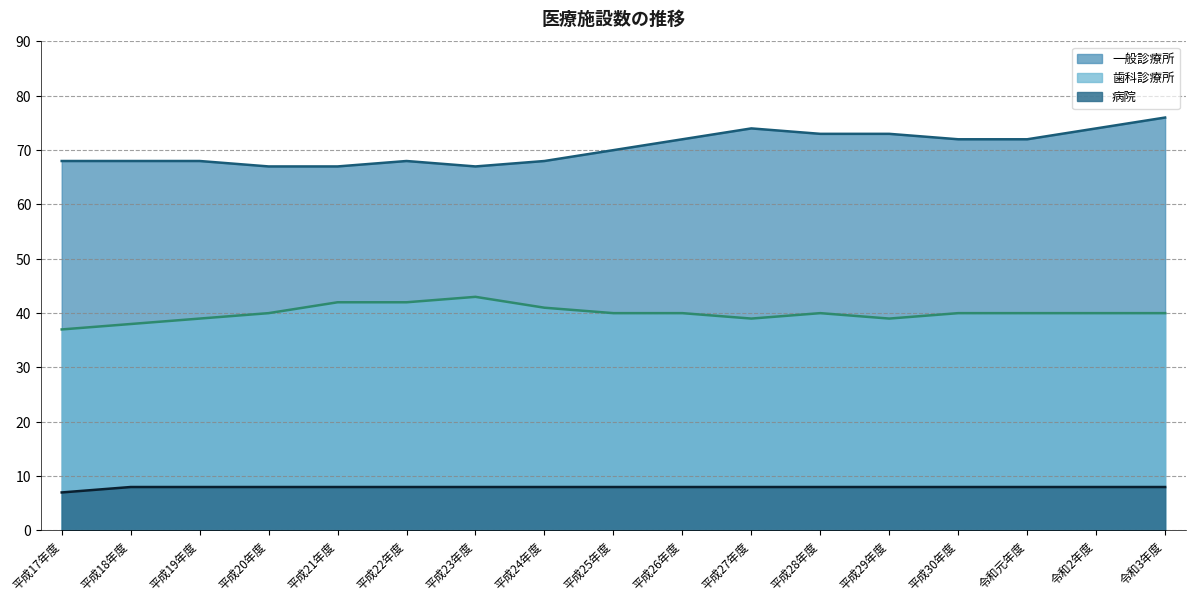

What is the minimum value for 歯科診療所?

37